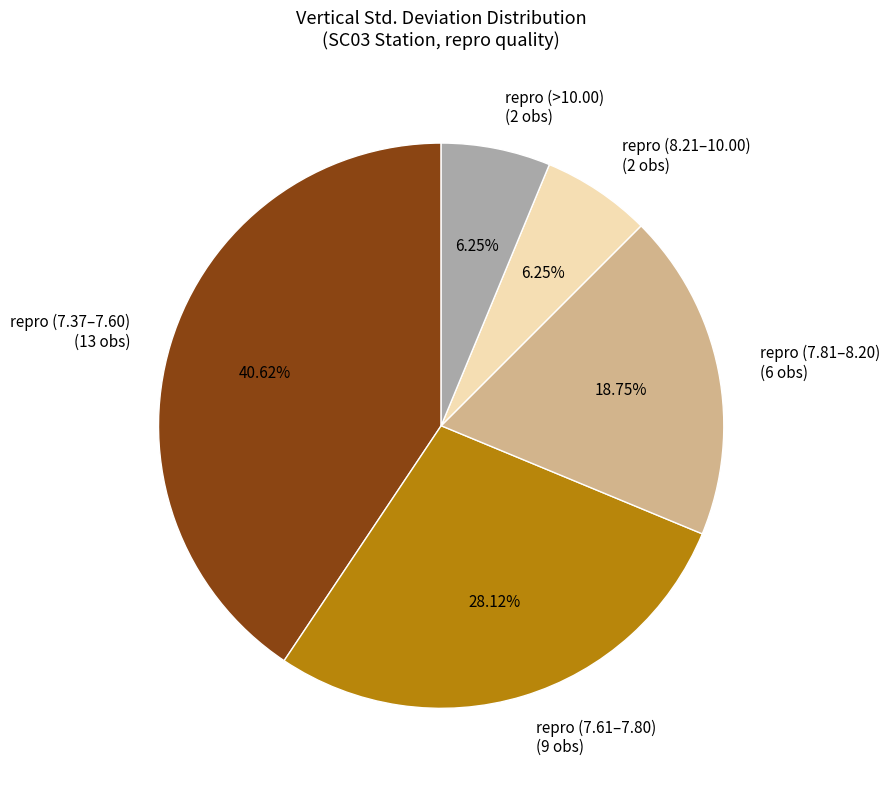

Do repro (8.21–10.00) and repro (7.37–7.60) together represent more than half of the pie?

No